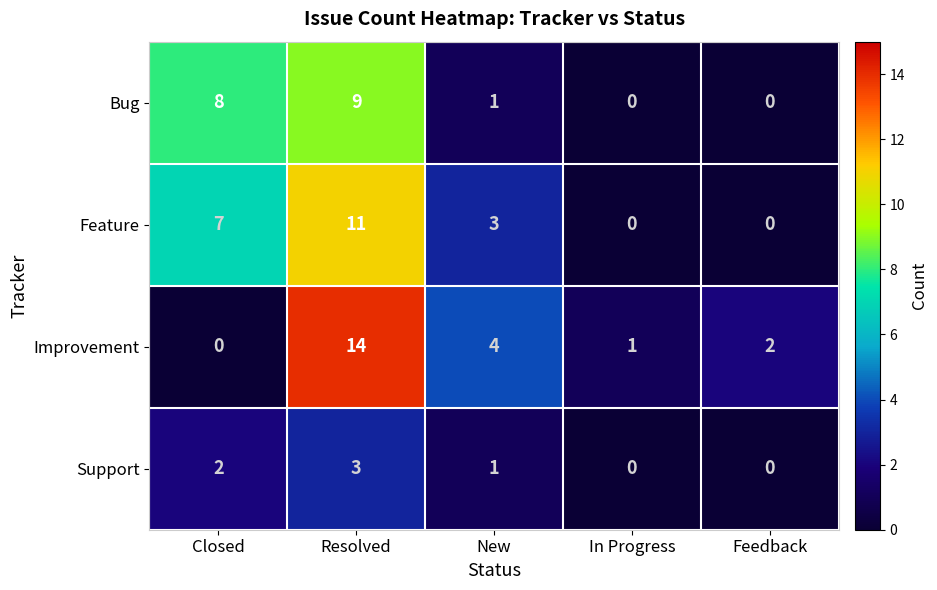

Reading left to right, transcribe all the data shown in this chart.

Bug: 8	9	1	0	0
Feature: 7	11	3	0	0
Improvement: 0	14	4	1	2
Support: 2	3	1	0	0